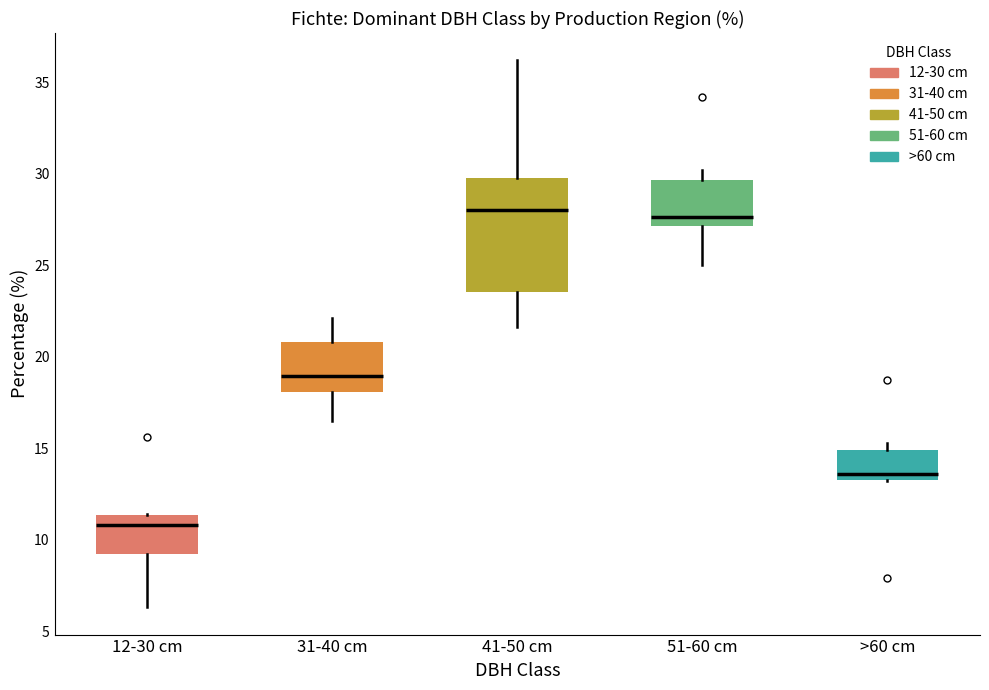

Where is the upper edge of the box for 51-60 cm on the y-axis? The values are not printed on the chart, so give them approximately, as read against the axis.

29.5